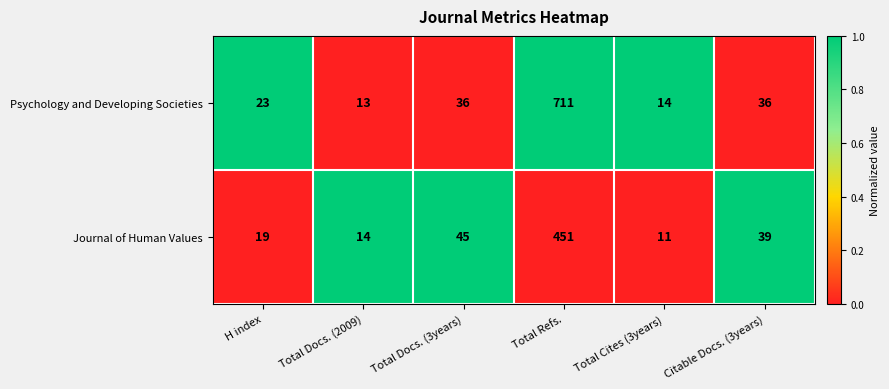

Rank the series by their maximum value, from highest to lowest.

Psychology and Developing Societies, Journal of Human Values